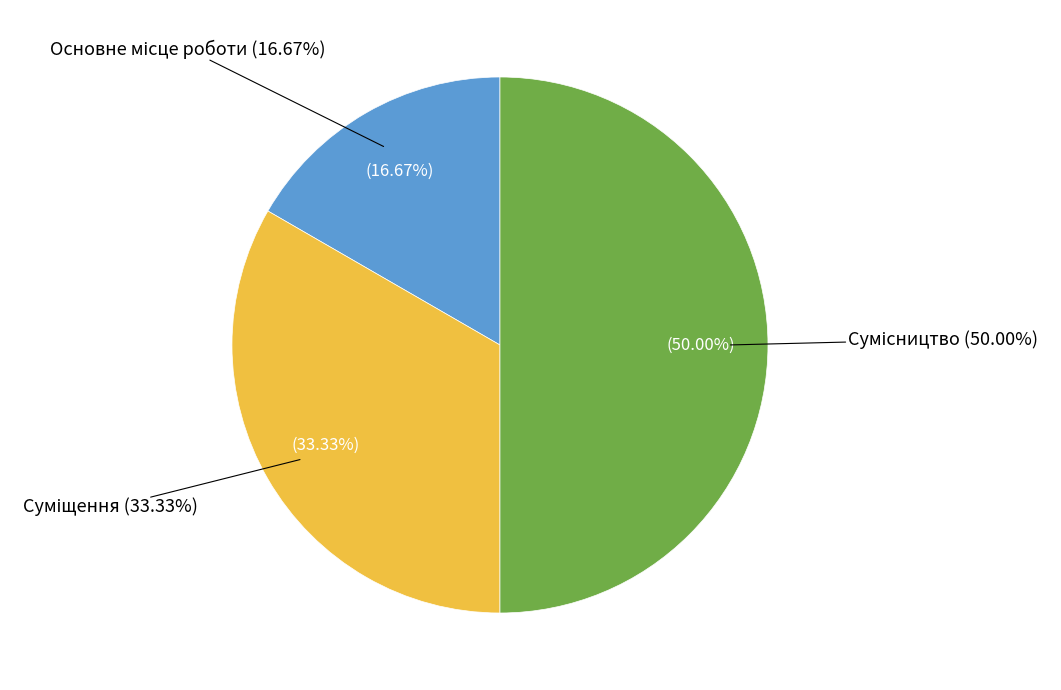

The Основне місце роботи slice represents 17% of the pie. True or false?

True